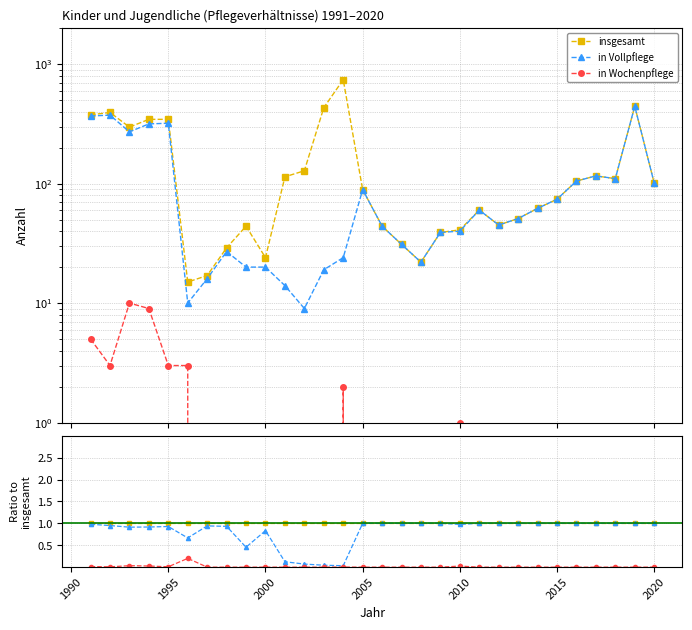

True or false: insgesamt and in Wochenpflege intersect in this chart.

False